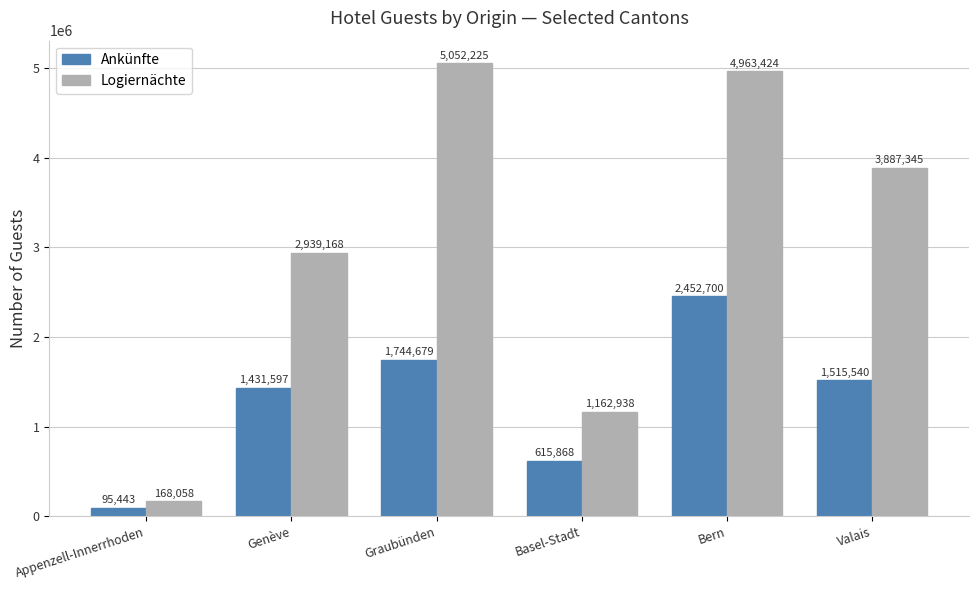

Reading left to right, list all the values displayed in this chart.

Ankünfte: 95443	1431597	1744679	615868	2452700	1515540
Logiernächte: 168058	2939168	5052225	1162938	4963424	3887345